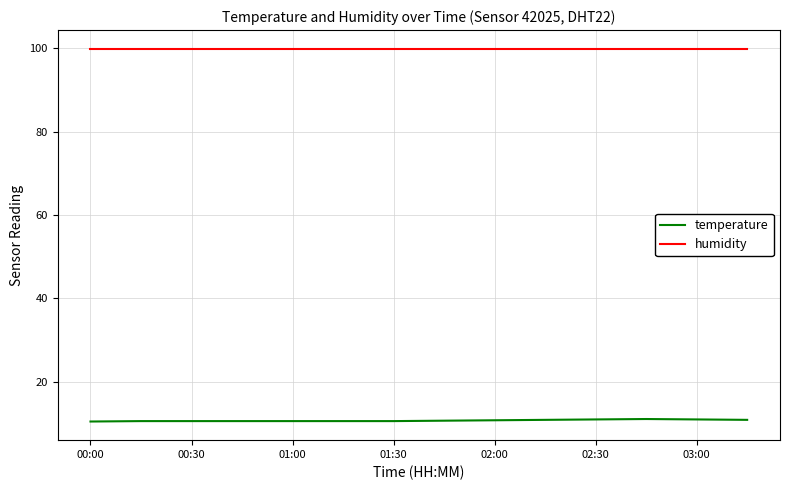

Count the number of categories in the chart.

14